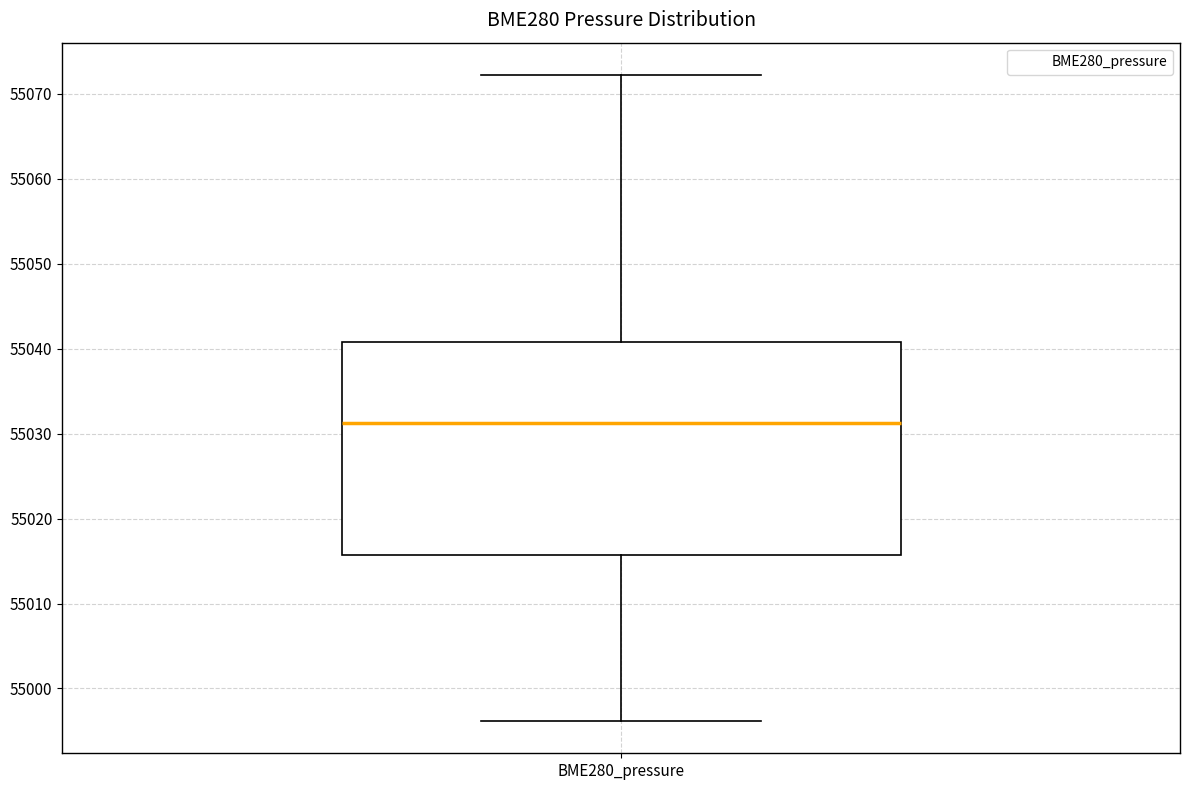

Where does the median line of the box for BME280_pressure sit on the y-axis? The values are not printed on the chart, so give them approximately, as read against the axis.

55031